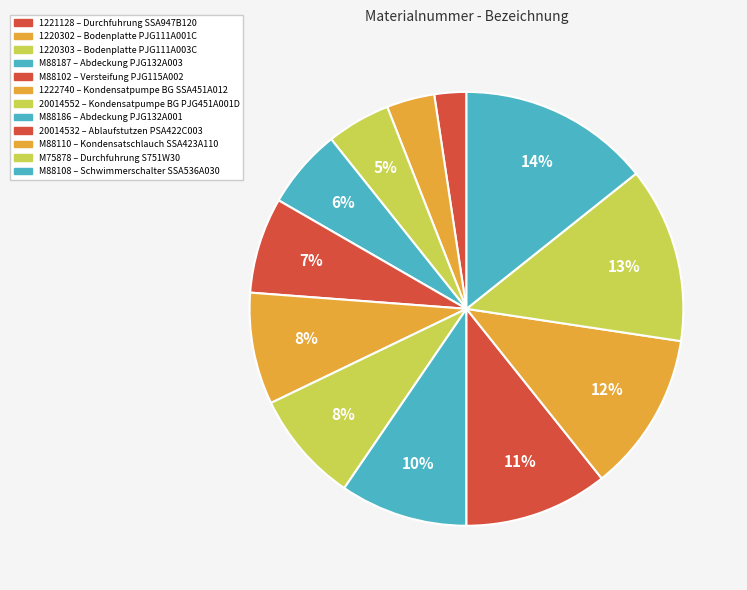

Does M88102 represent more than half of the total?

No